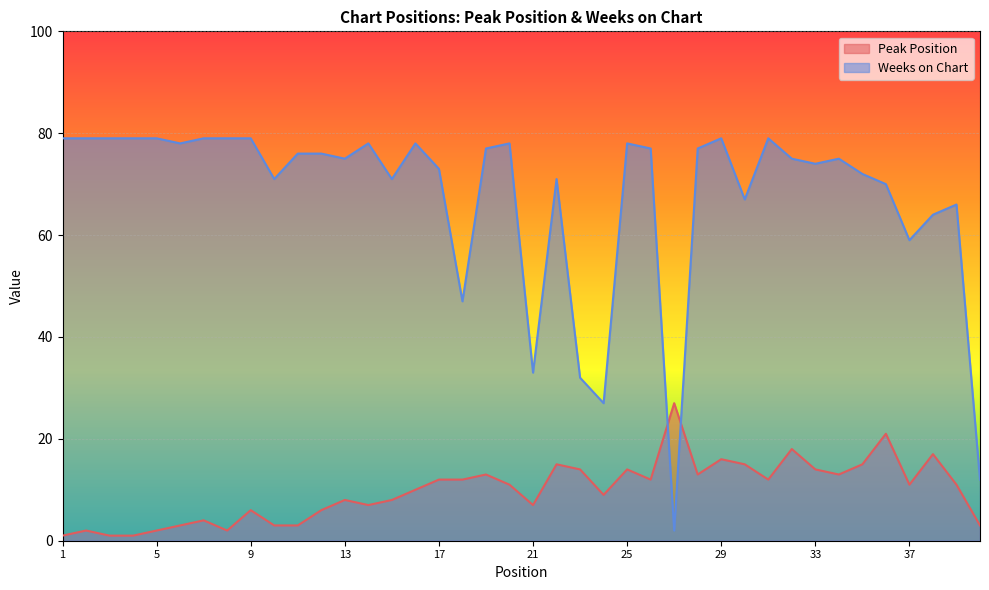

True or false: Peak Position has a value of 18 at 23.

False